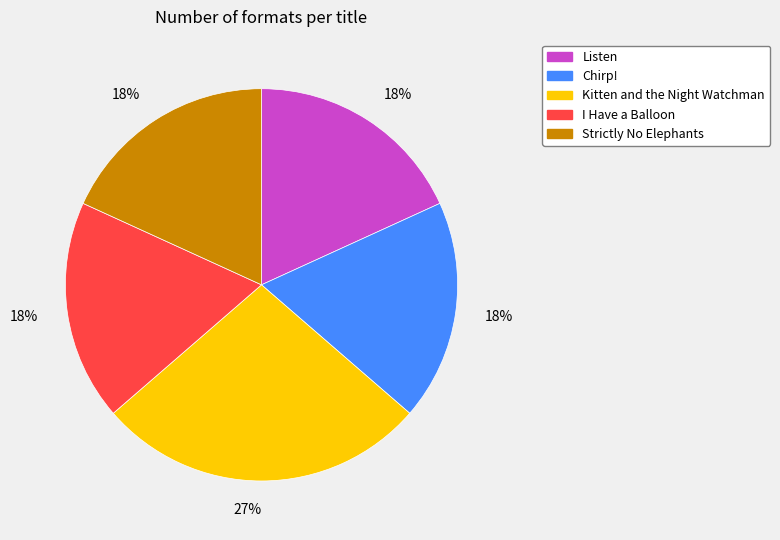

What percentage is the Kitten and the Night Watchman slice, to the nearest percent?

27%